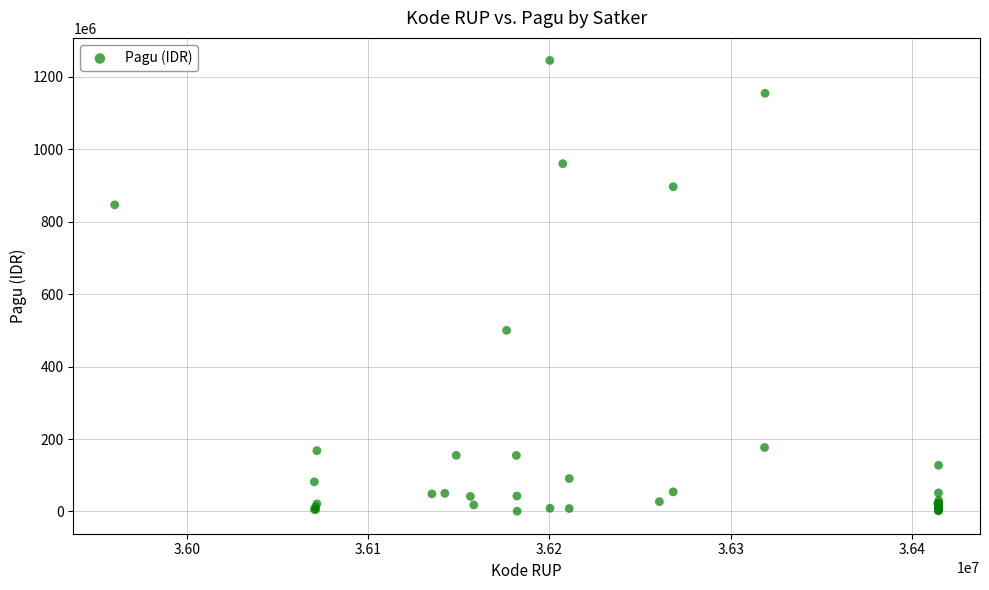

What Y value in the scatter plot is closest to 622840000?

499932000